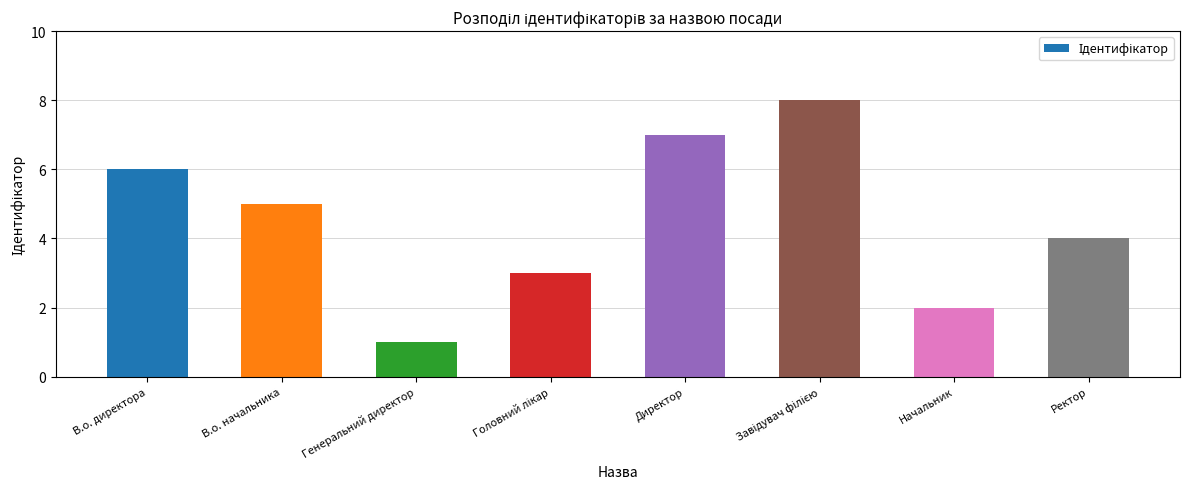

How many bars are there in total?

8